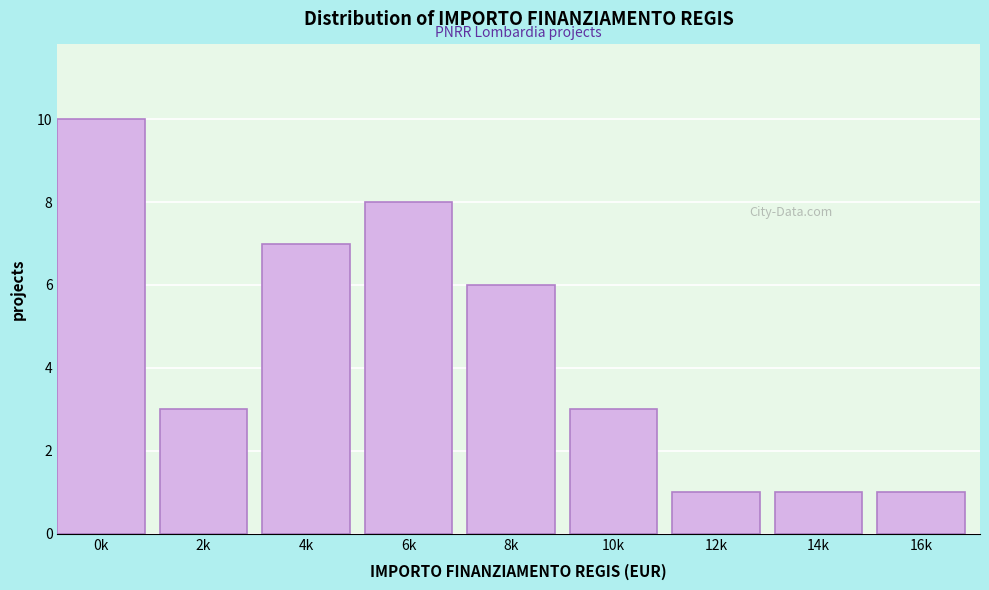

Reading left to right, list all the values displayed in this chart.

0k=10	2k=3	4k=7	6k=8	8k=6	10k=3	12k=1	14k=1	16k=1